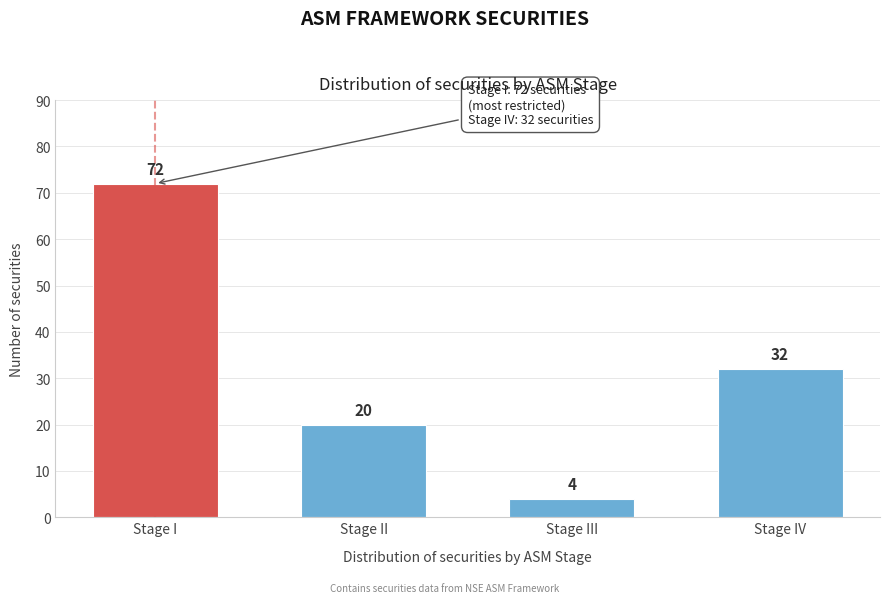

Reading left to right, list all the values displayed in this chart.

Stage I=72	Stage II=20	Stage III=4	Stage IV=32